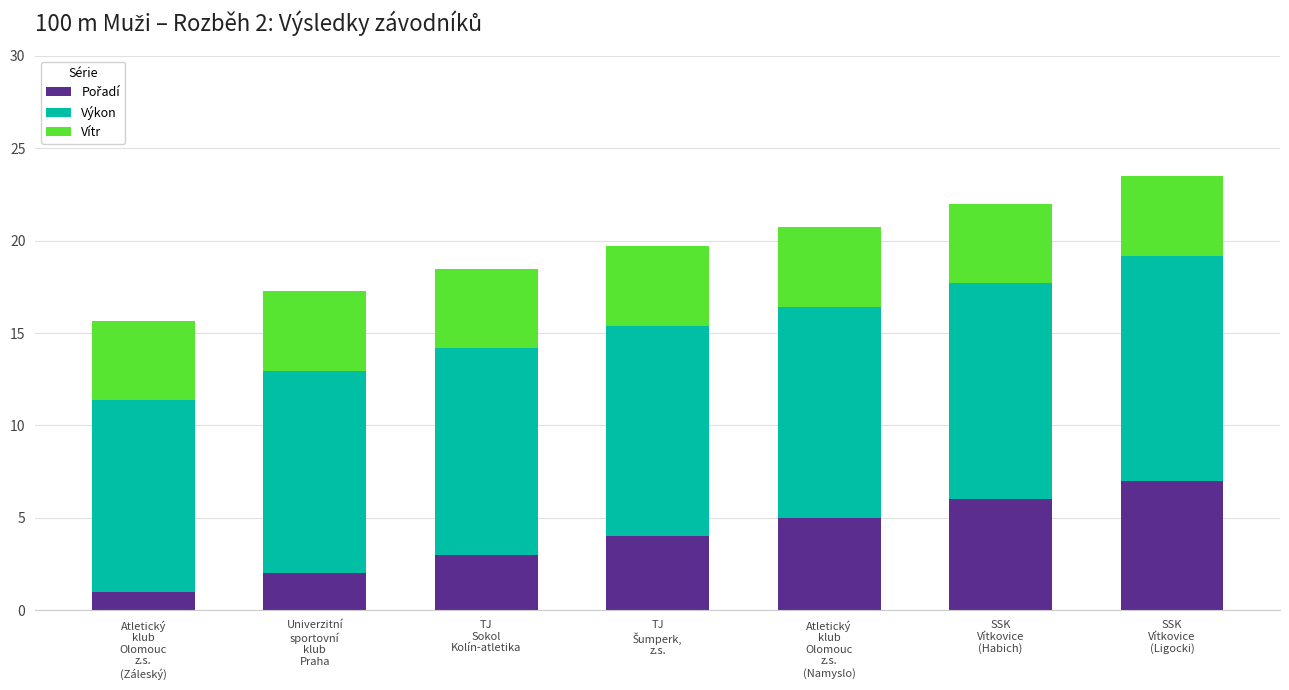

How many series are shown in this chart?

3